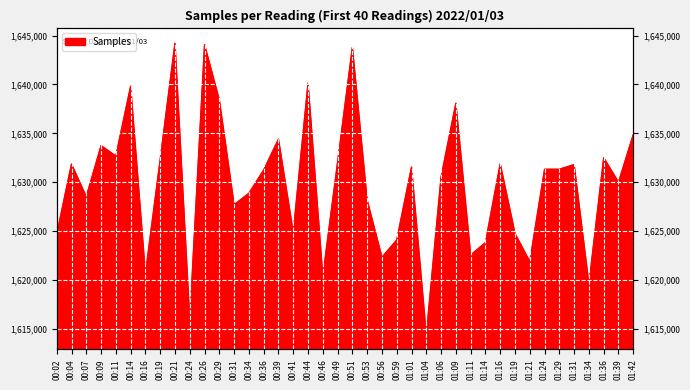

Where is the first local minimum?

00:07